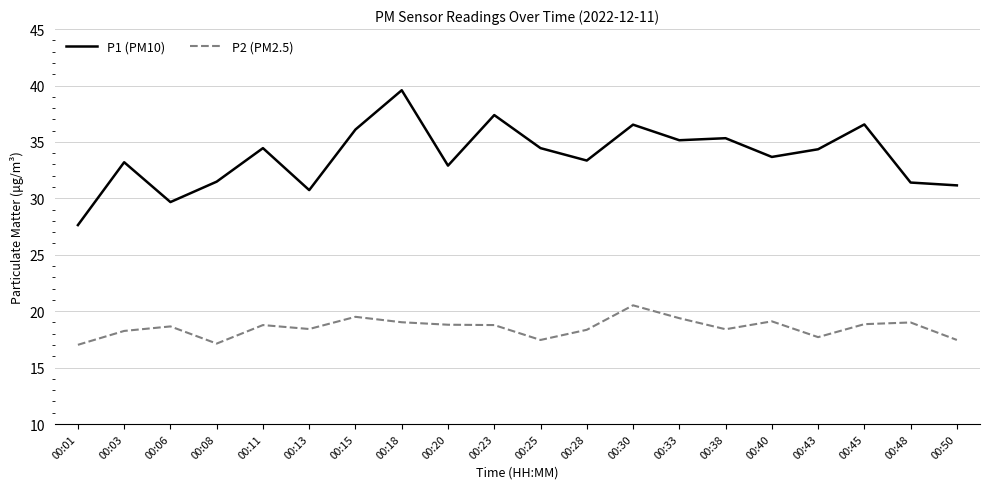

What is the sum of the P2 (PM2.5) values at 00:48 and 00:33?

38.4